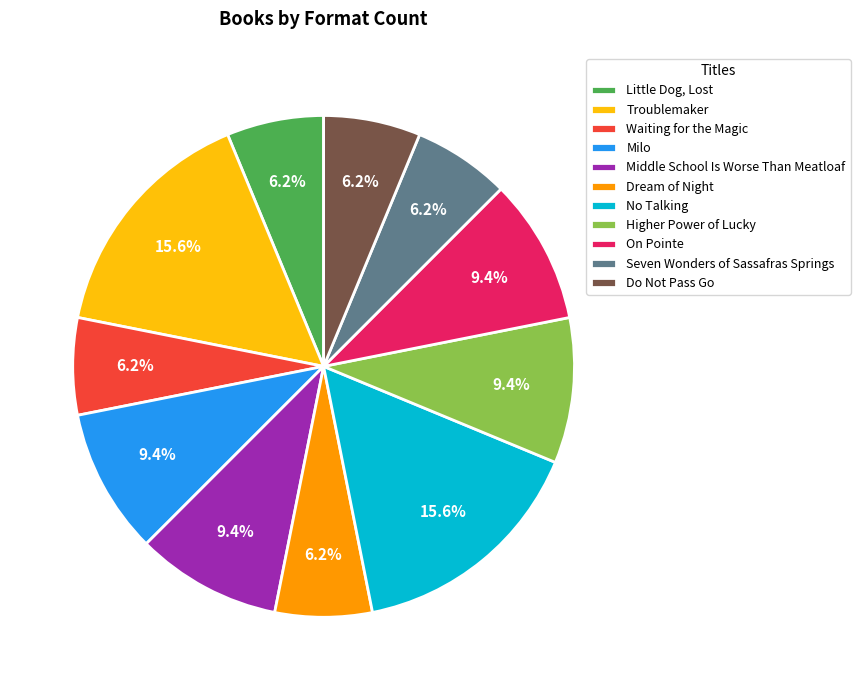

Is there a majority slice in this chart?

No